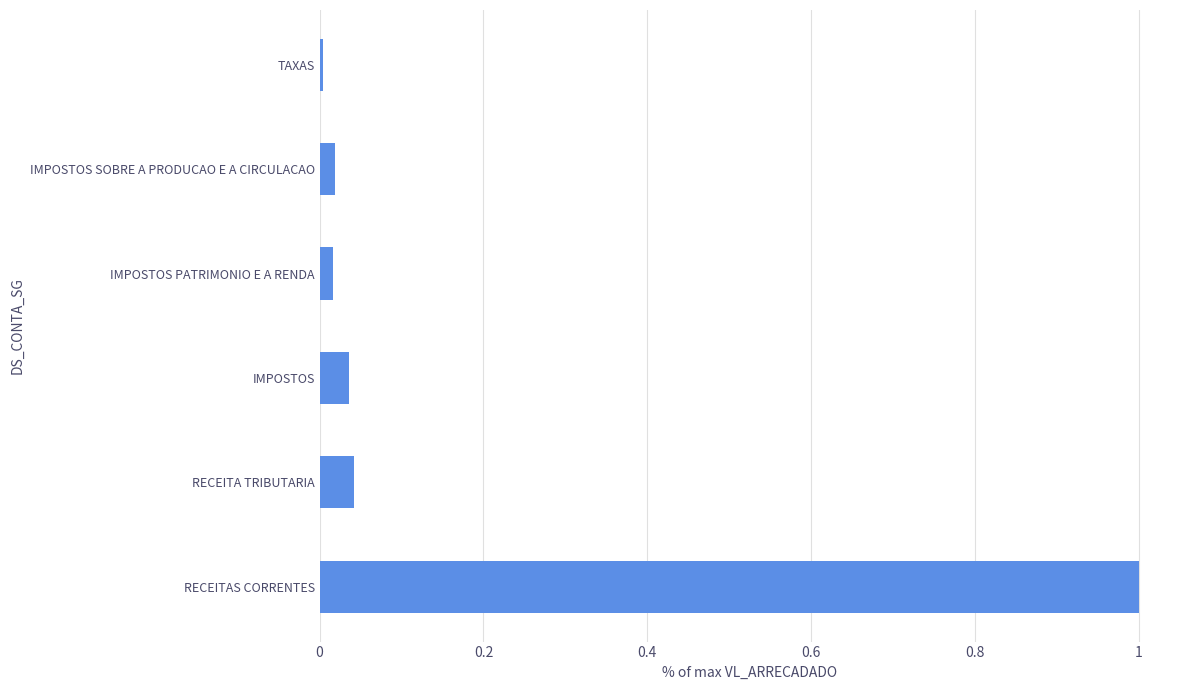

At which category does the chart reach its peak across all series?

RECEITAS CORRENTES